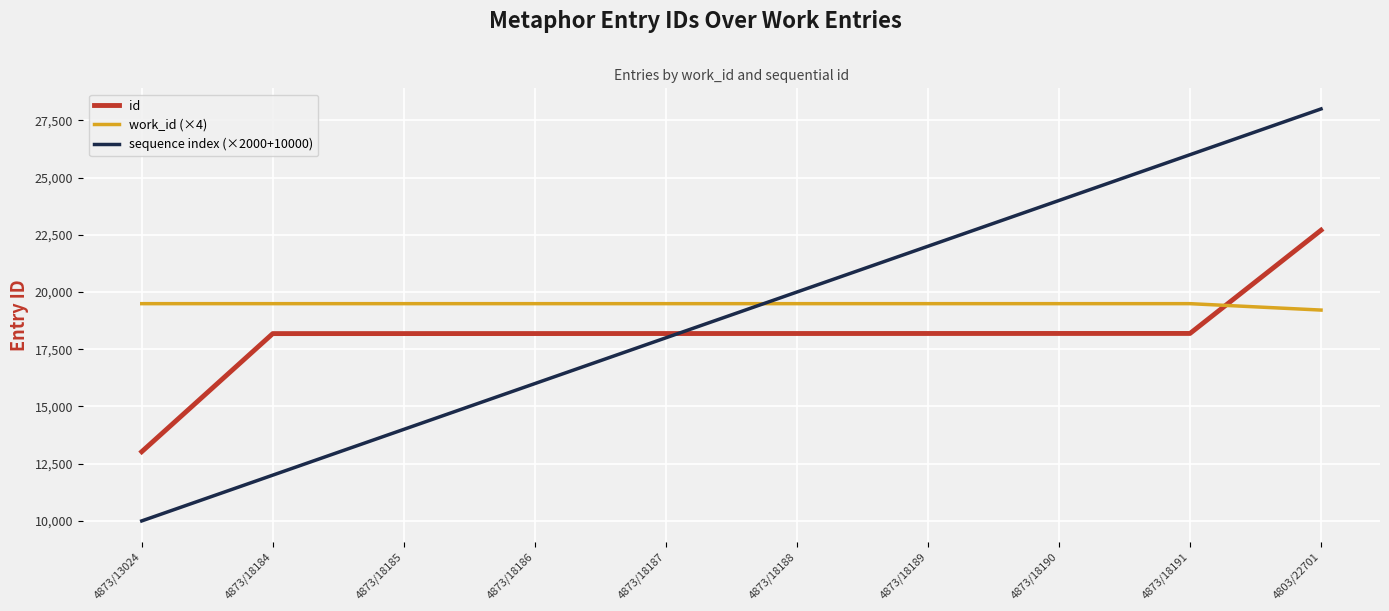

Between which two adjacent categories do work_id (×4) and sequence index (×2000+10000) first intersect?

4873/18187 and 4873/18188